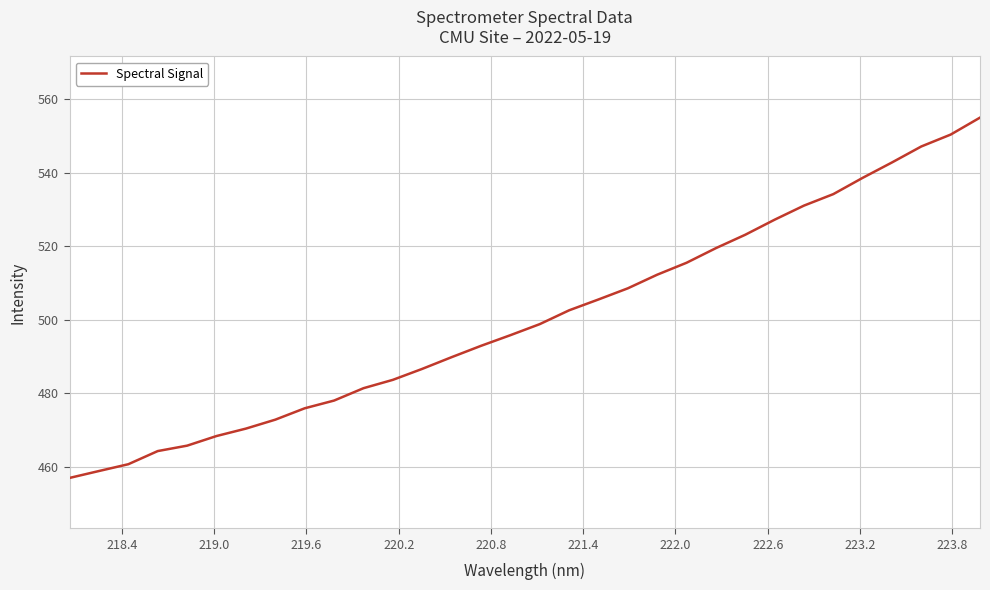

What is the difference between the maximum and minimum values?

98.1